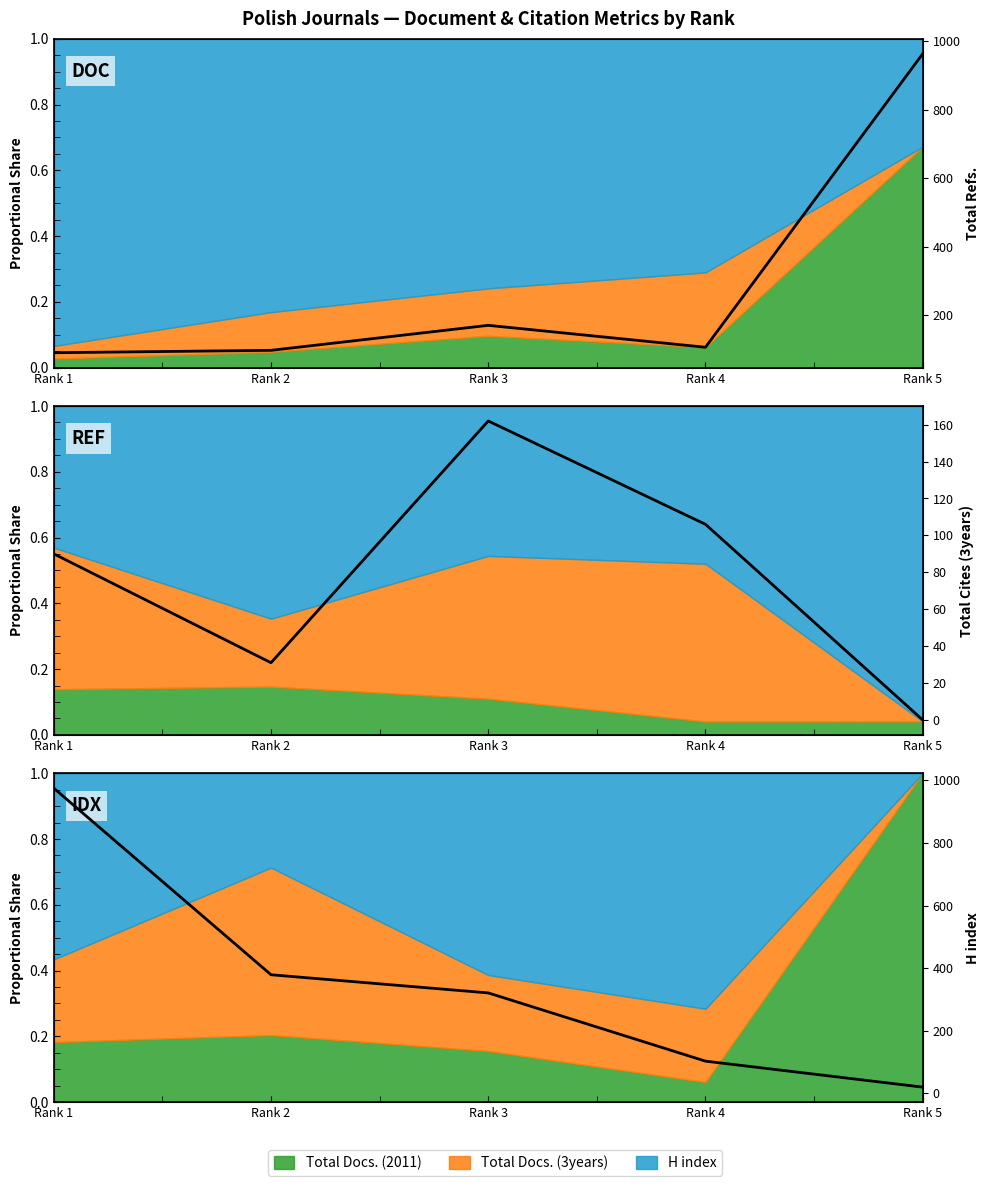

What is the difference between the maximum and minimum values in the Total Refs. series?

873